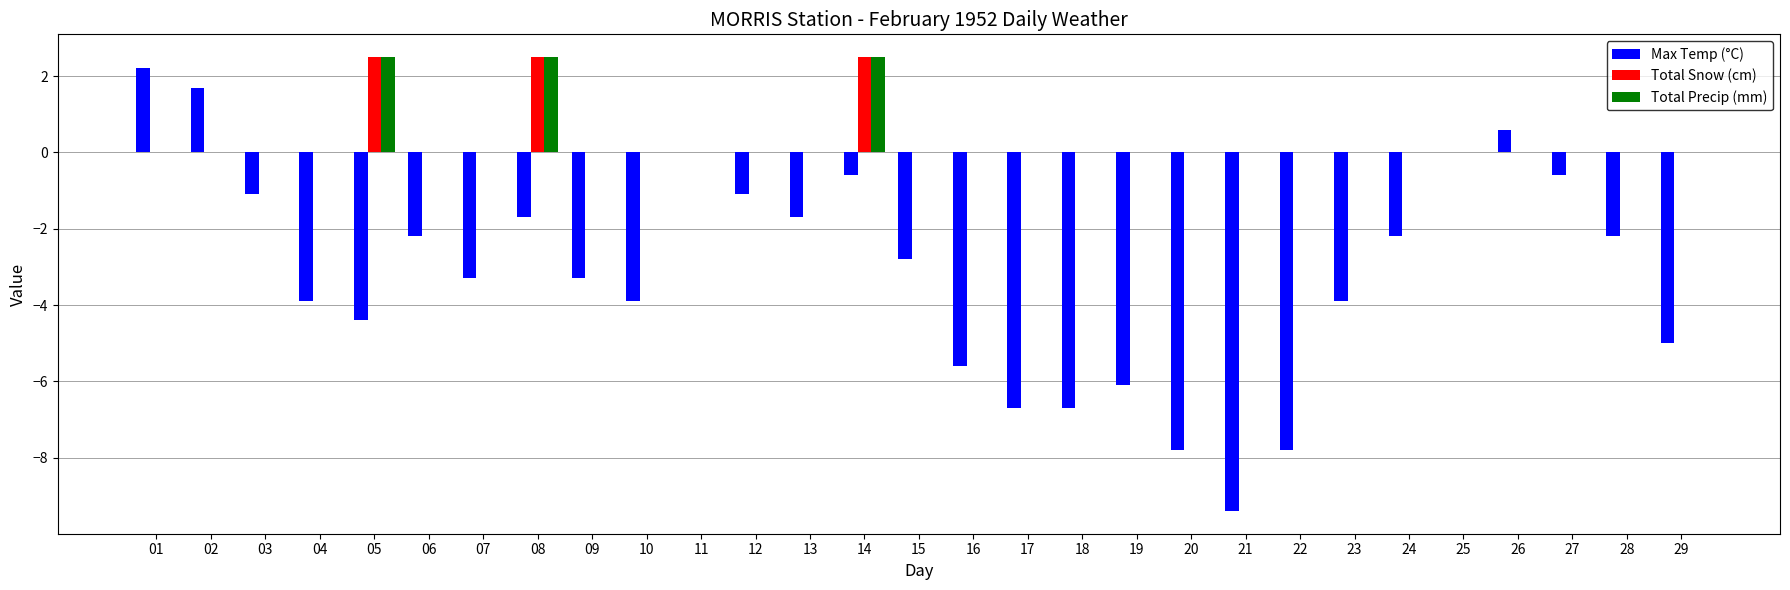

Reading left to right, what are all the values shown in this chart?

Max Temp (°C): 01=2.2	02=1.7	03=-1.1	04=-3.9	05=-4.4	06=-2.2	07=-3.3	08=-1.7	09=-3.3	10=-3.9	11=0.0	12=-1.1	13=-1.7	14=-0.6	15=-2.8	16=-5.6	17=-6.7	18=-6.7	19=-6.1	20=-7.8	21=-9.4	22=-7.8	23=-3.9	24=-2.2	25=0.0	26=0.6	27=-0.6	28=-2.2	29=-5.0
Total Snow (cm): 01=0.0	02=0.0	03=0.0	04=0.0	05=2.5	06=0.0	07=0.0	08=2.5	09=0.0	10=0.0	11=0.0	12=0.0	13=0.0	14=2.5	15=0.0	16=0.0	17=0.0	18=0.0	19=0.0	20=0.0	21=0.0	22=0.0	23=0.0	24=0.0	25=0.0	26=0.0	27=0.0	28=0.0	29=0.0
Total Precip (mm): 01=0.0	02=0.0	03=0.0	04=0.0	05=2.5	06=0.0	07=0.0	08=2.5	09=0.0	10=0.0	11=0.0	12=0.0	13=0.0	14=2.5	15=0.0	16=0.0	17=0.0	18=0.0	19=0.0	20=0.0	21=0.0	22=0.0	23=0.0	24=0.0	25=0.0	26=0.0	27=0.0	28=0.0	29=0.0